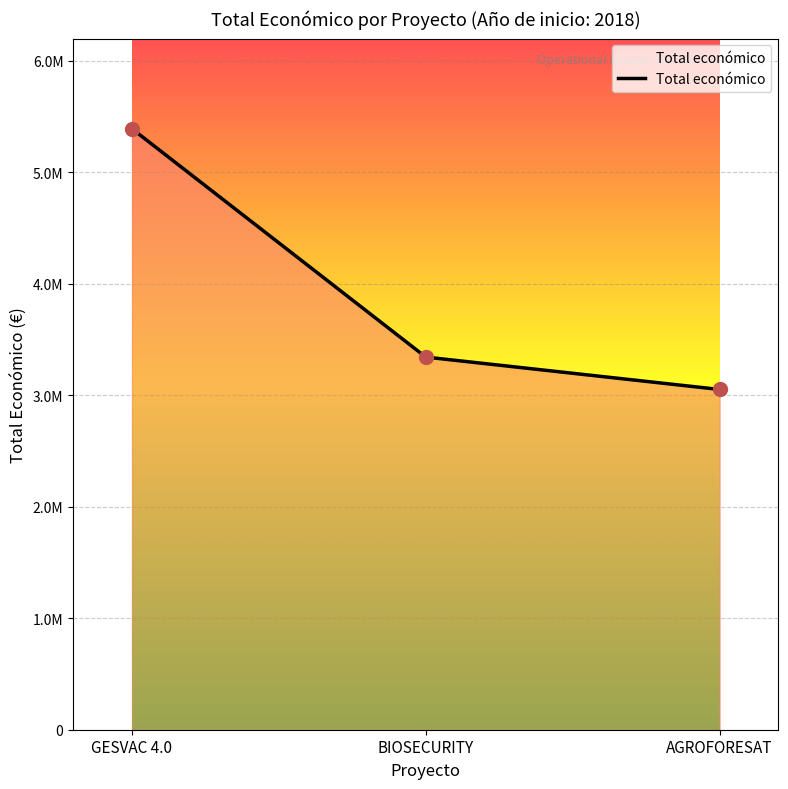

Does the chart have visible grid lines?

Yes